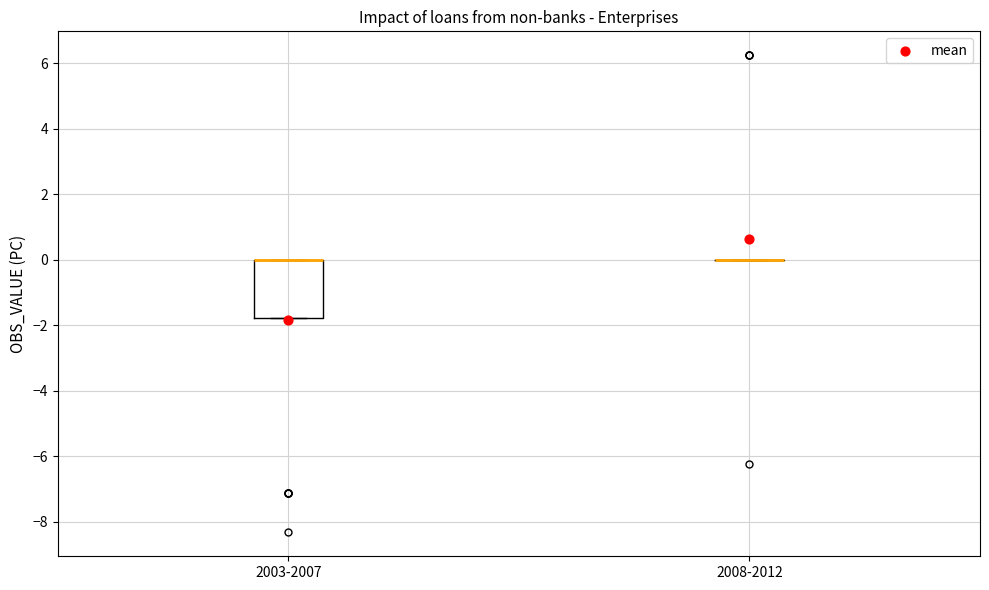

Reading left to right, read every box against the y-axis: the position of its median line, the range the box covers, and the ends of its whiskers. The values are not printed on the chart, so give them approximately, as read against the axis.

2003-2007: median 0.0 (drawn on the box's upper edge), box -1.8 to 0.0, whiskers -1.8 to 0.0
2008-2012: box collapsed to a line at 0.0, whiskers 0.0 to 0.0